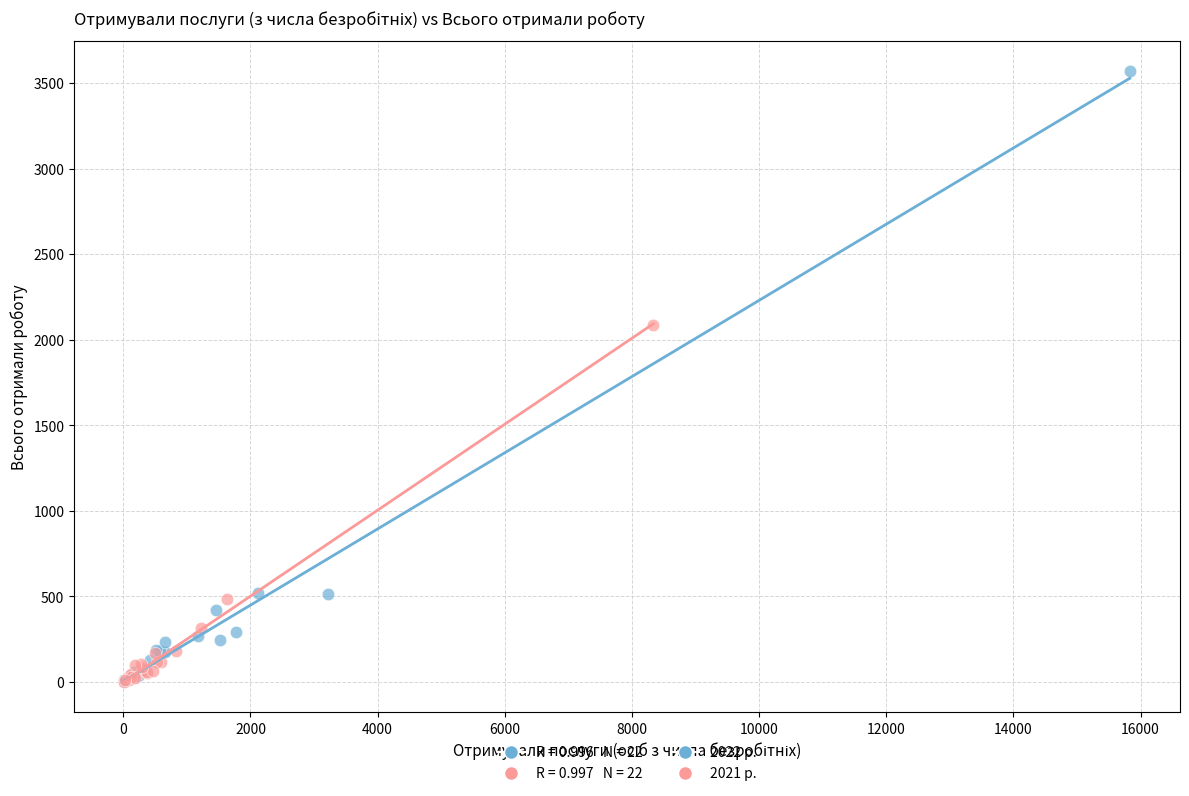

Which series has the widest spread of Y values?

2022 р.